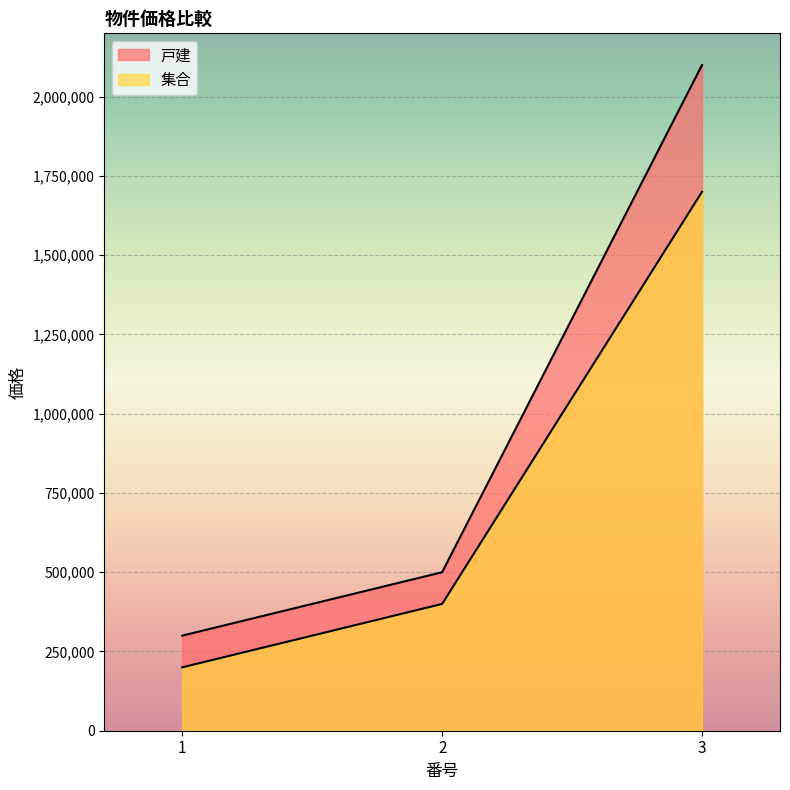

What is the value of the 集合 point at the 2nd from the left?

400000